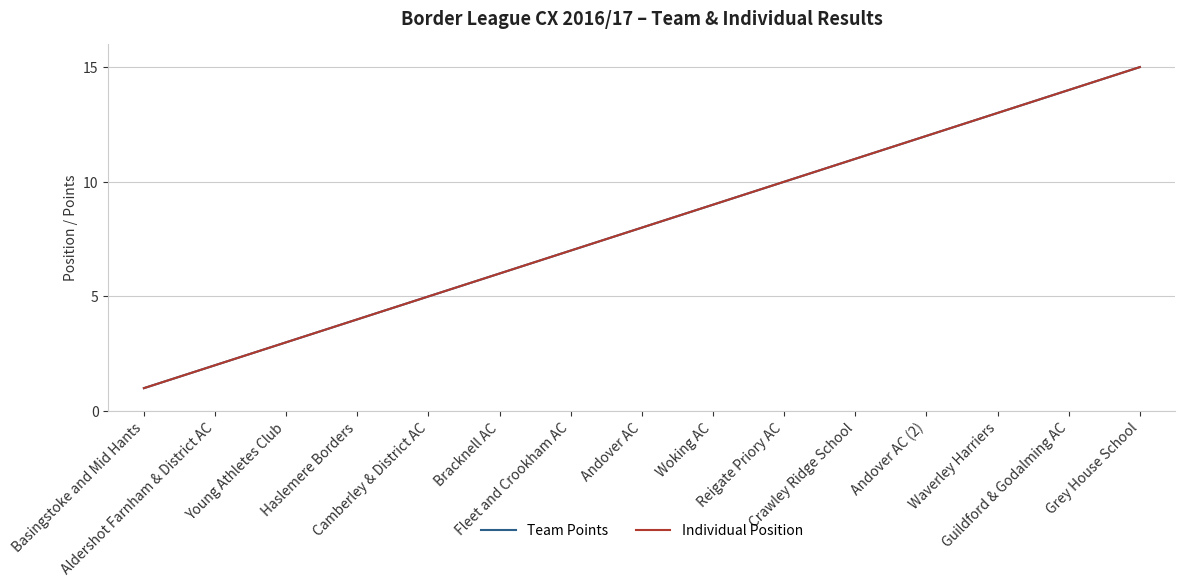

Is this an area chart (filled region under the line)?

No